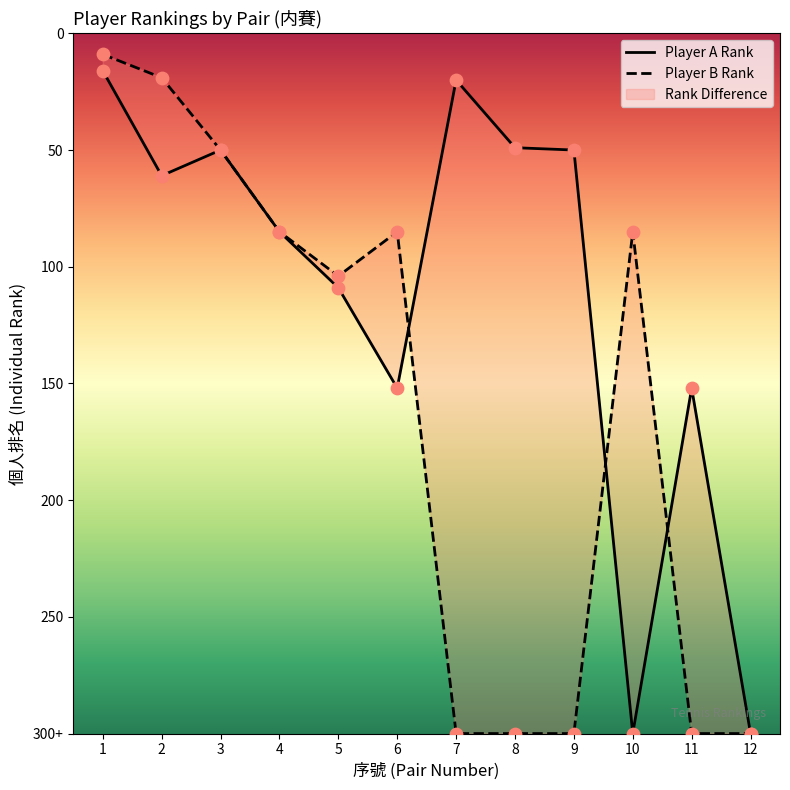

What is the change in value from 5 to 11?

+196